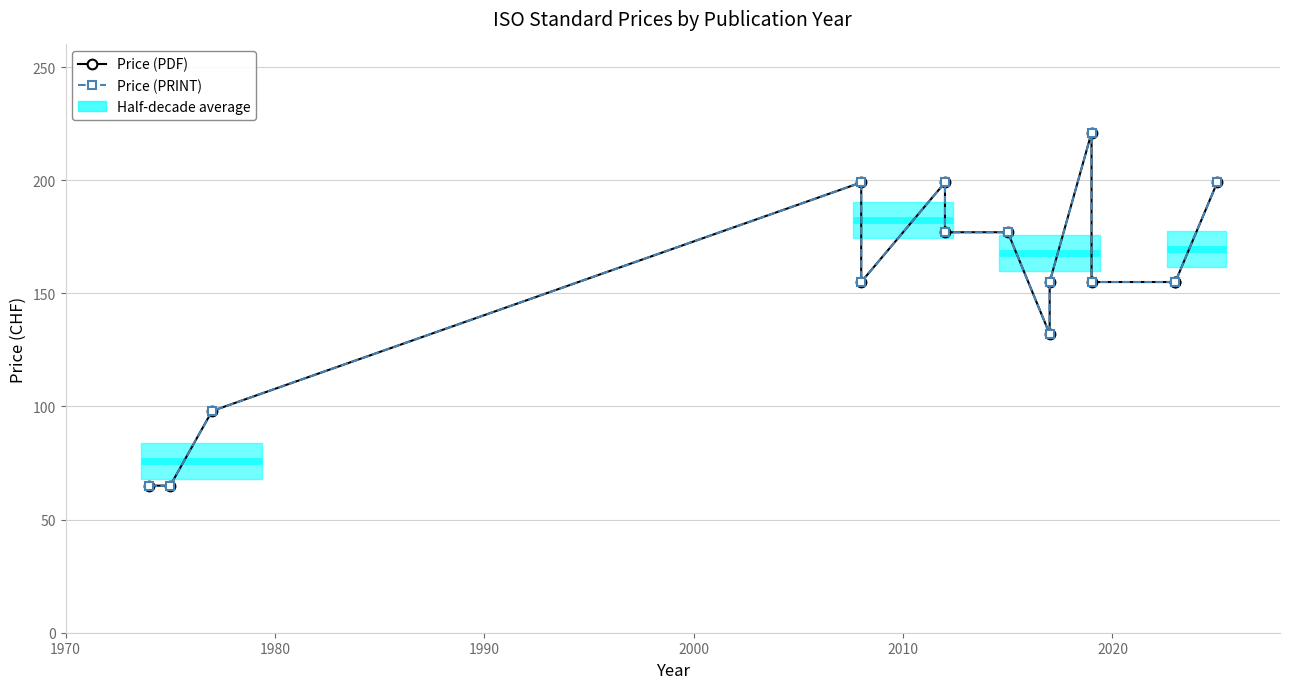

Which series has the largest total across all categories?

Price (PDF)